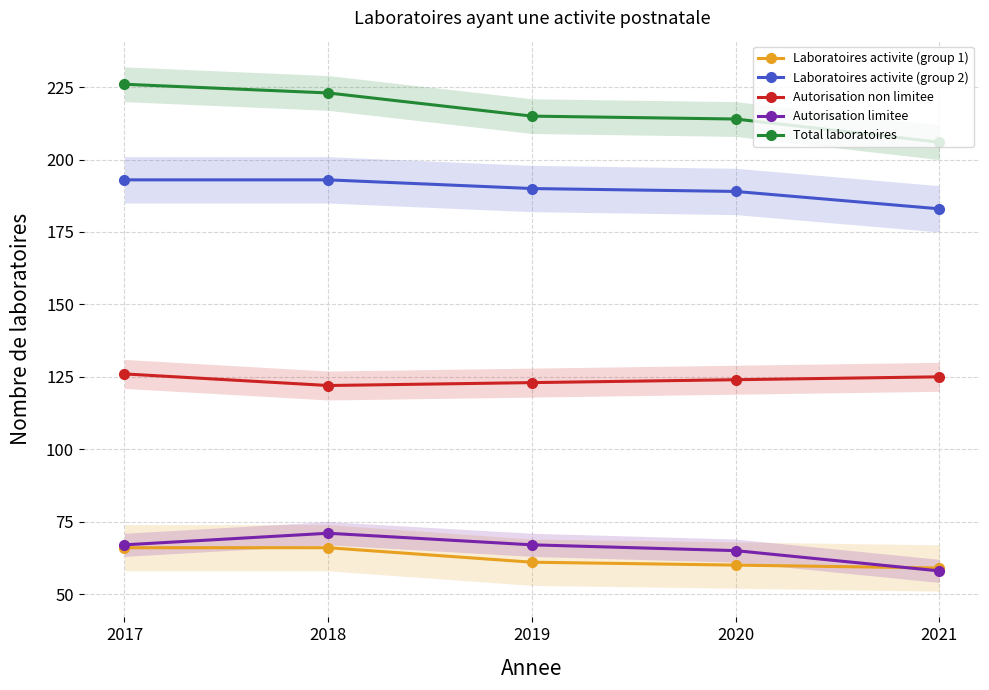

True or false: Total laboratoires and Autorisation limitee cross at least once.

False